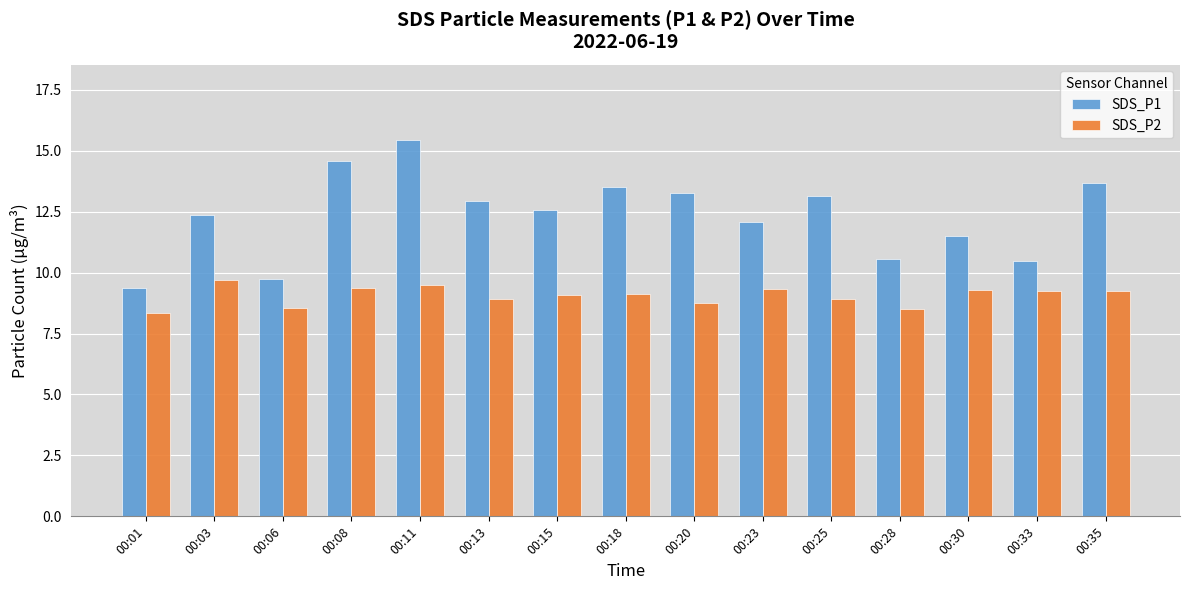

What value does the SDS_P1 series have at 00:15?

12.6